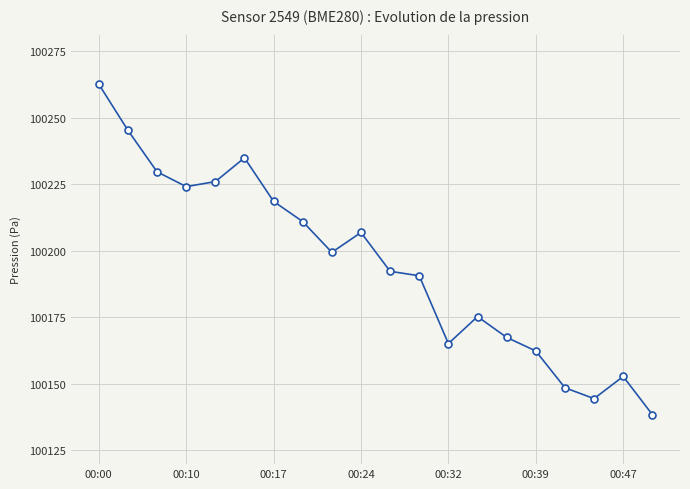

What is the value of the 7th point from the left?

100218.6